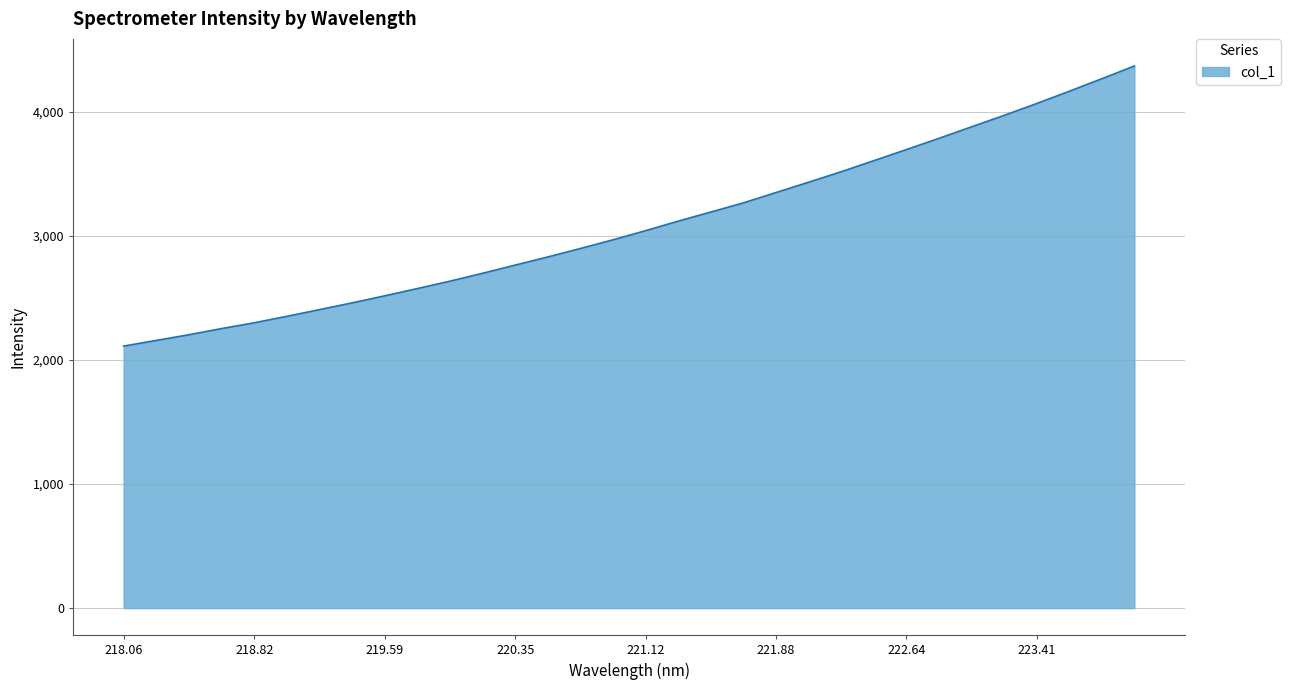

What is the maximum value shown in the chart?

4369.3